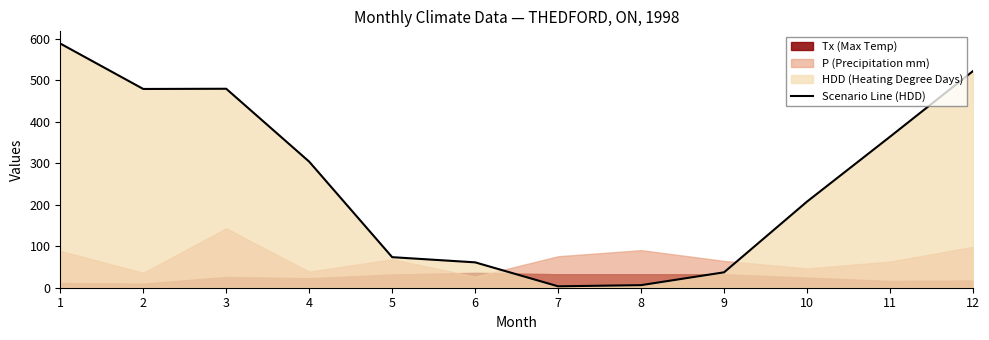

How many values are below 303?

6